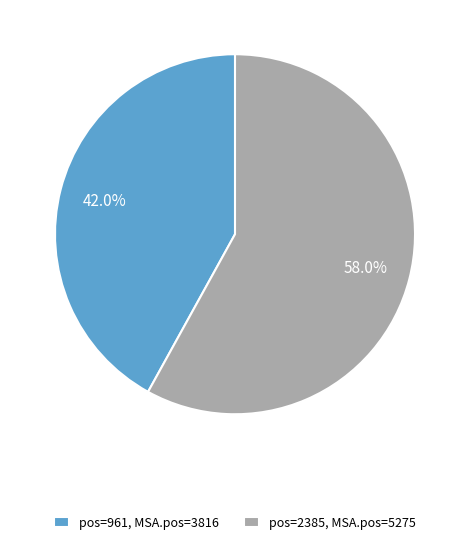

Rank the categories by value from highest to lowest.

pos=2385, MSA.pos=5275, pos=961, MSA.pos=3816